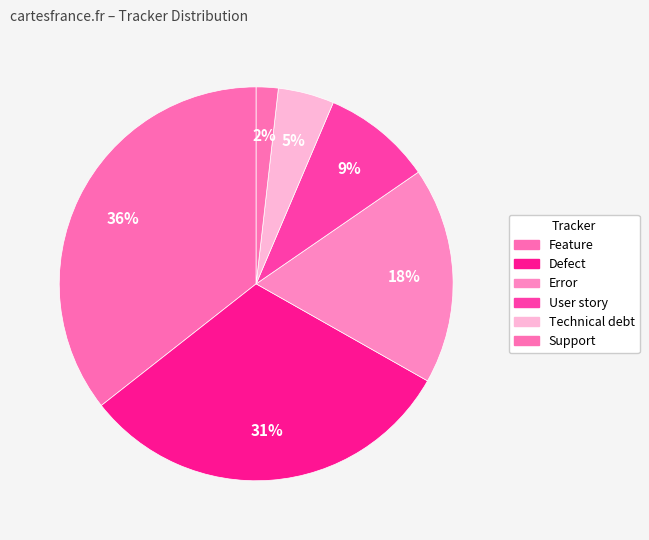

Approximately how many times larger is the value at Error compared to Support?

9.9